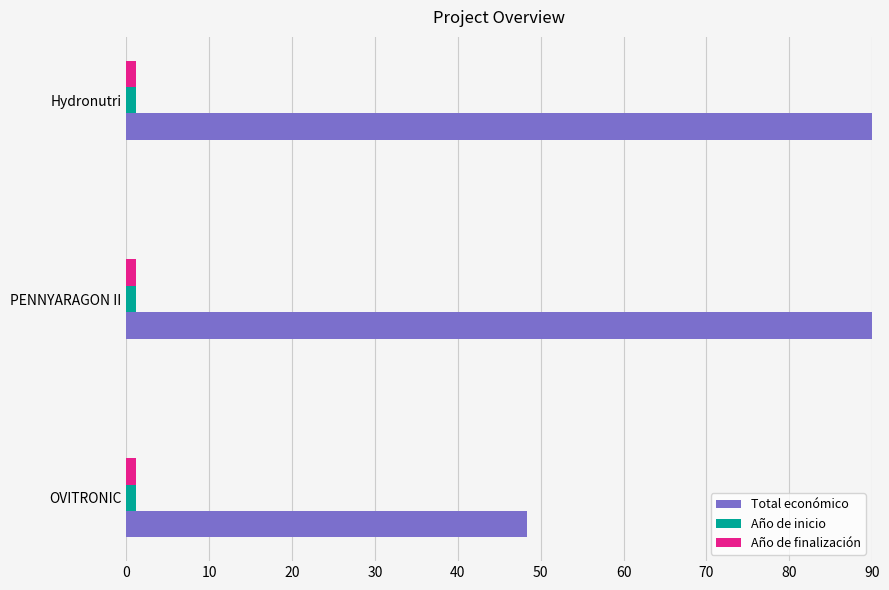

True or false: Total económico has a value of 90.0 at PENNYARAGON II.

True